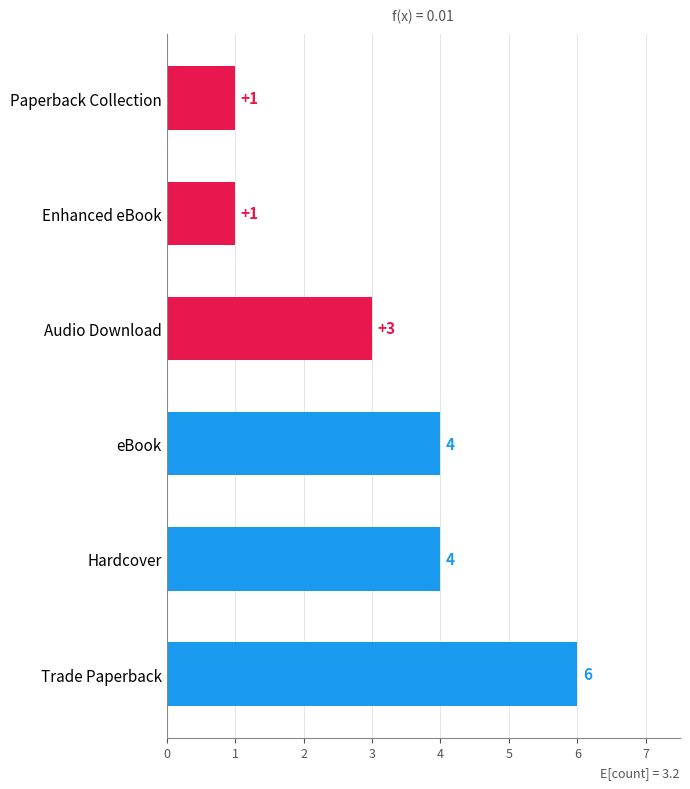

What is the minimum value shown in the chart?

1